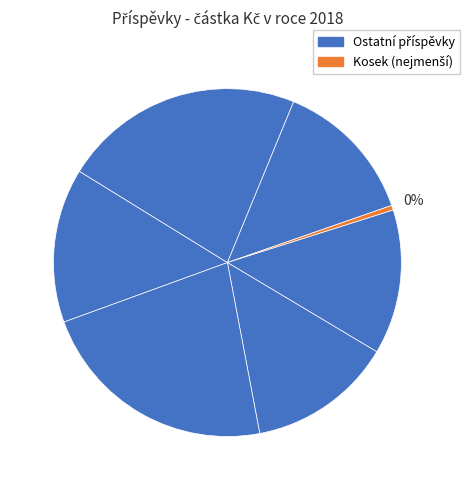

Which category has the smallest portion of the pie?

Kosek